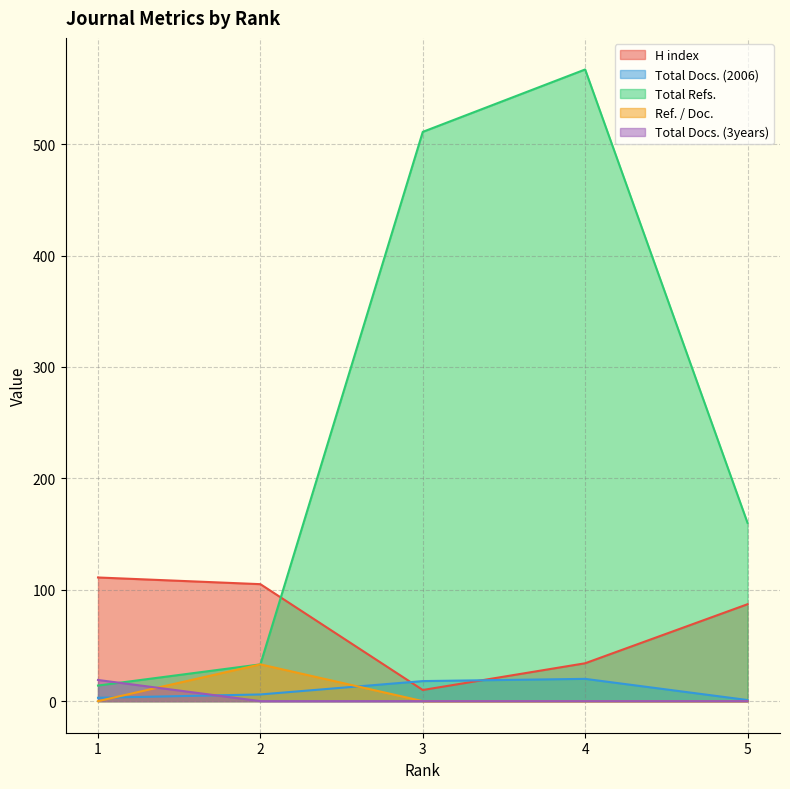

Rank the series at 2 from highest to lowest value.

H index, Total Refs., Ref. / Doc., Total Docs. (2006), Total Docs. (3years)